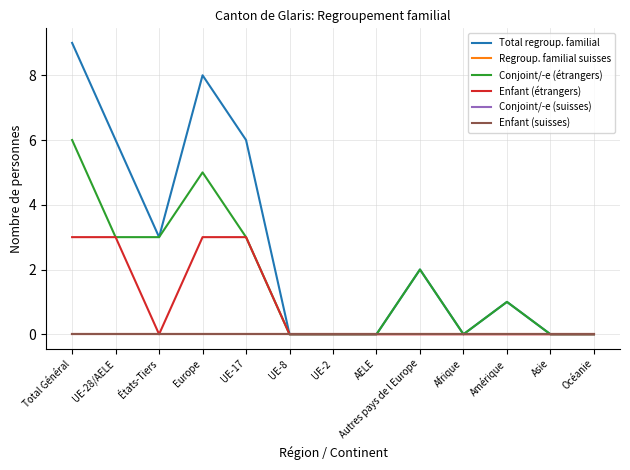

Between UE-2 and Amérique, which is larger?

Amérique